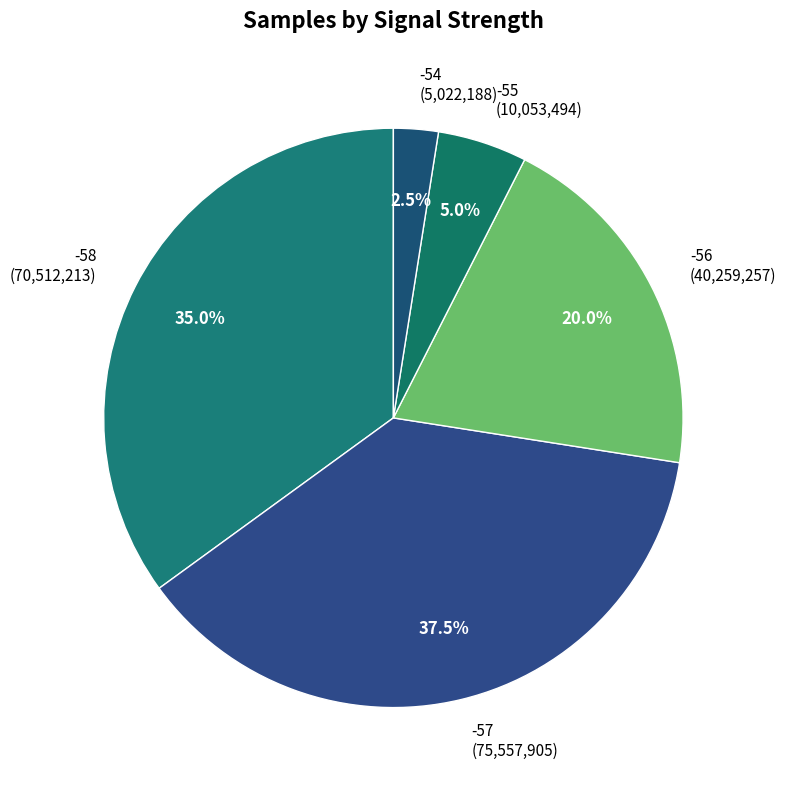

Is there a majority slice in this chart?

No